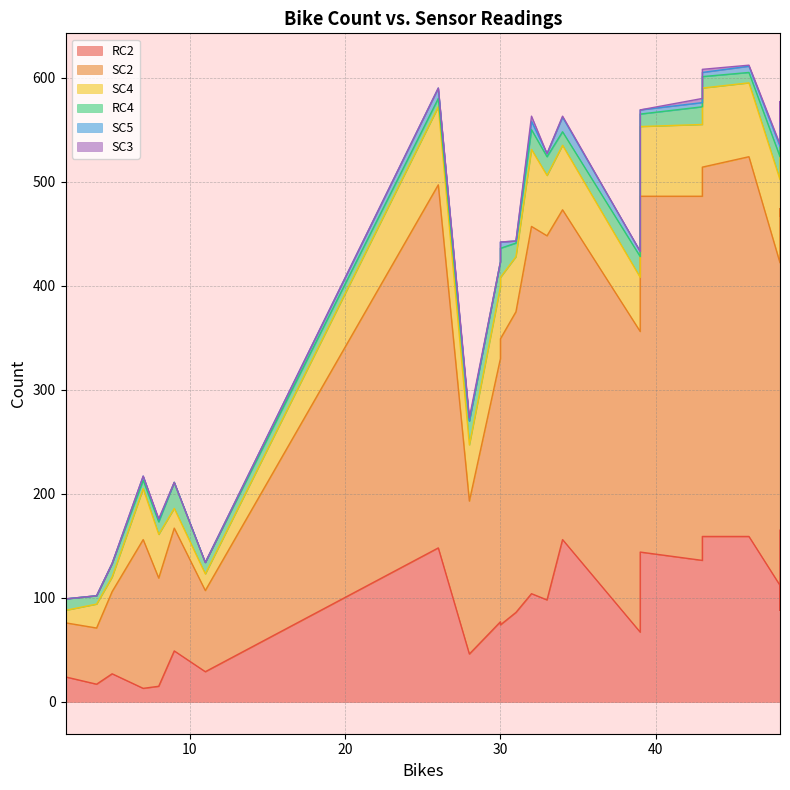

Rank the series by their maximum value, from lowest to highest.

SC3, SC5, RC4, SC4, RC2, SC2